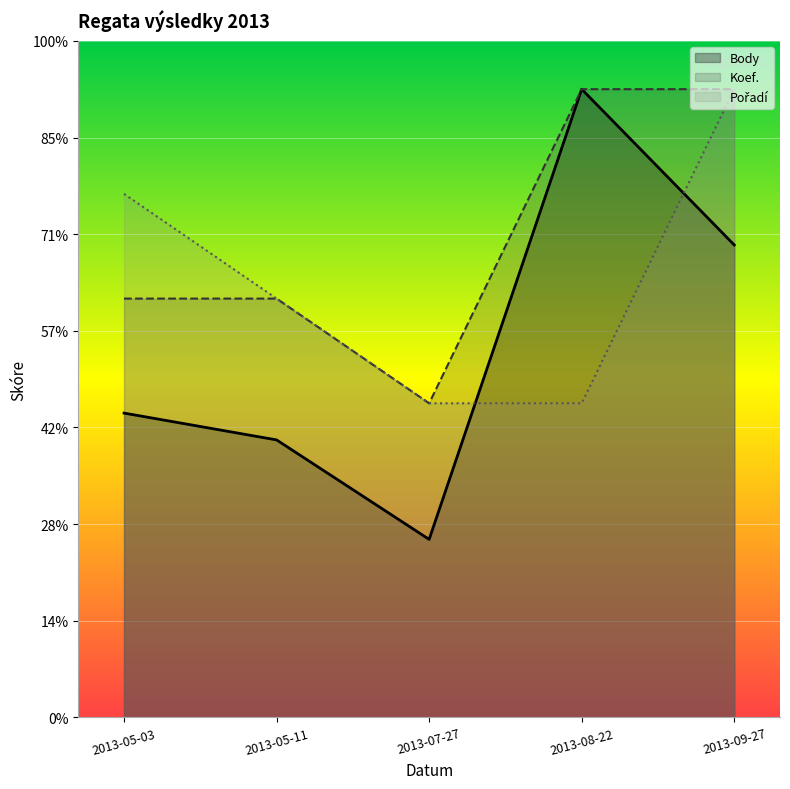

Does the chart display data point markers on the line(s)?

No